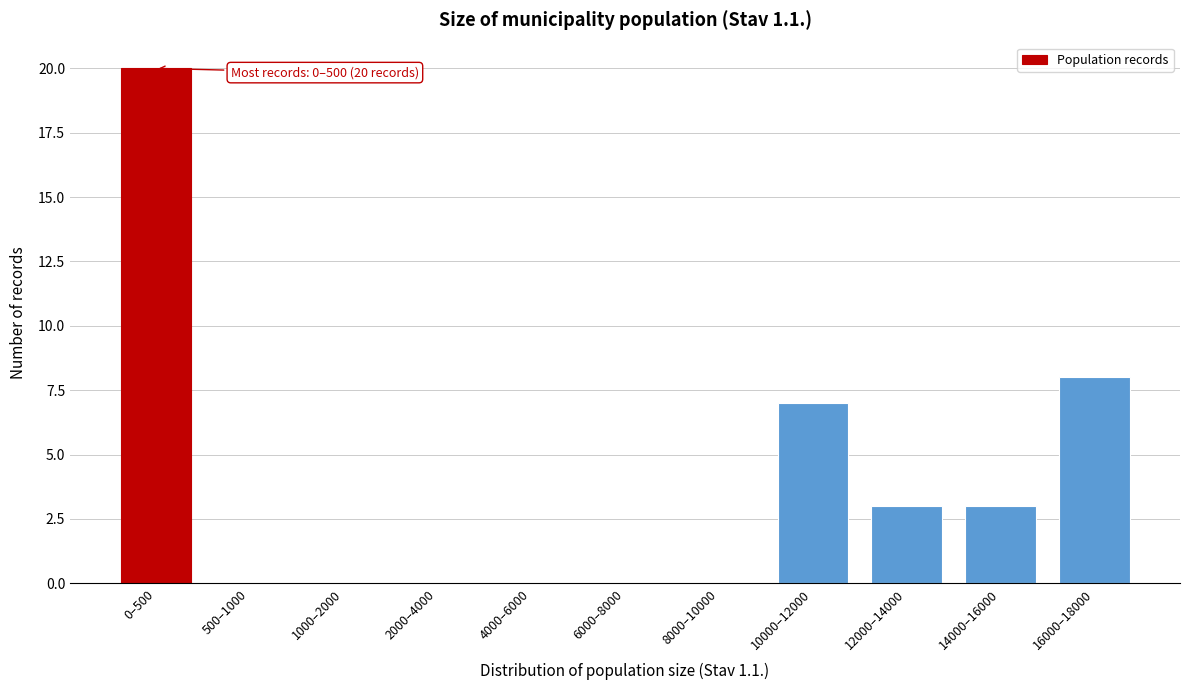

Reading left to right, extract all data points from this chart.

0–500=20	500–1000=0	1000–2000=0	2000–4000=0	4000–6000=0	6000–8000=0	8000–10000=0	10000–12000=7	12000–14000=3	14000–16000=3	16000–18000=8